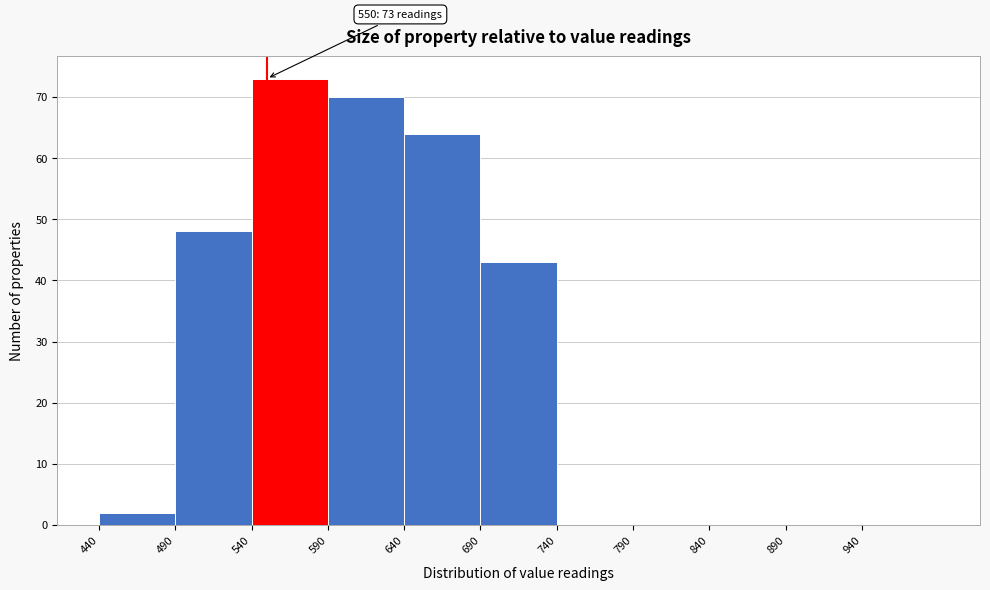

Which range on the x-axis has the tallest bar?

540 to 590